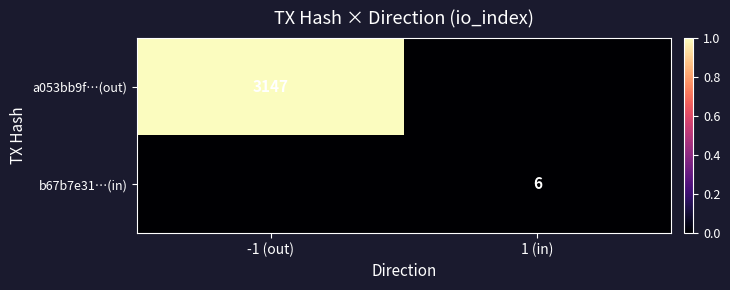

Is the value of b67b7e31…(in) at 1 (in) greater than the value of a053bb9f…(out) at -1 (out)?

No